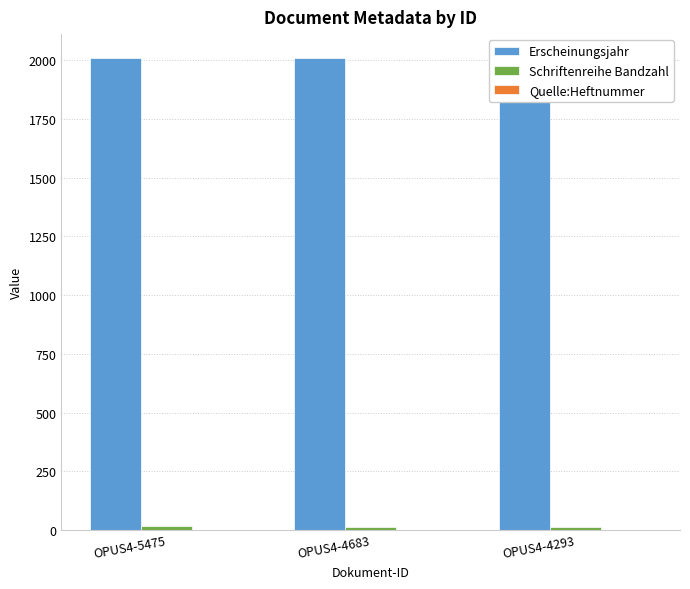

Which series has the largest total across all categories?

Erscheinungsjahr